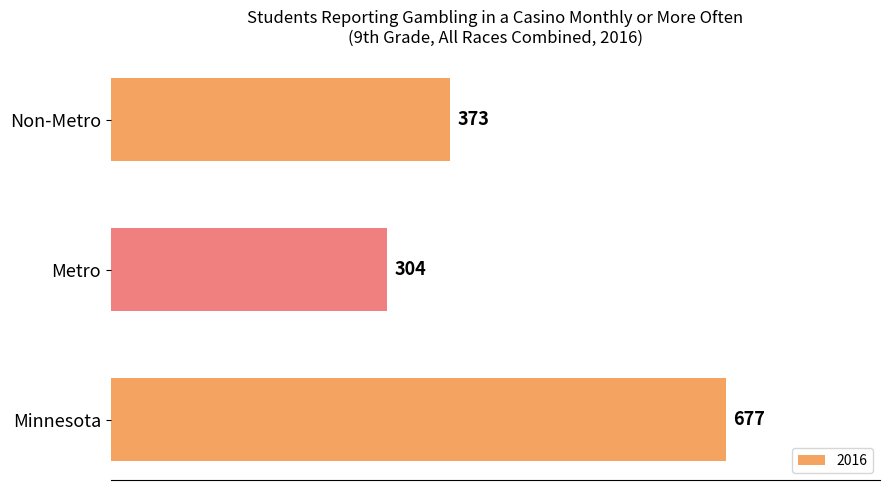

What is the ratio of the value at Minnesota to the value at Non-Metro?

1.8